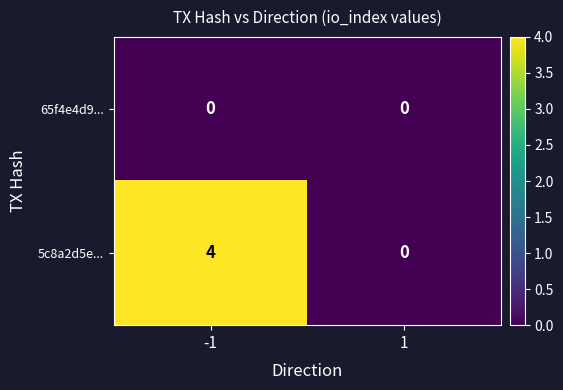

Reading left to right, extract all data points from this chart.

65f4e4d9...: -1=0	1=0
5c8a2d5e...: -1=4	1=0